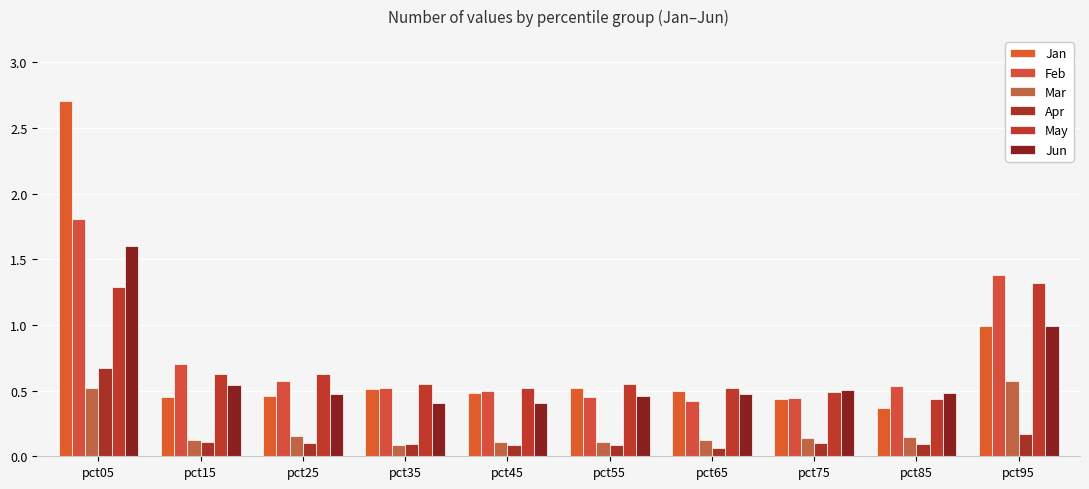

At which label does May reach its minimum?

pct85